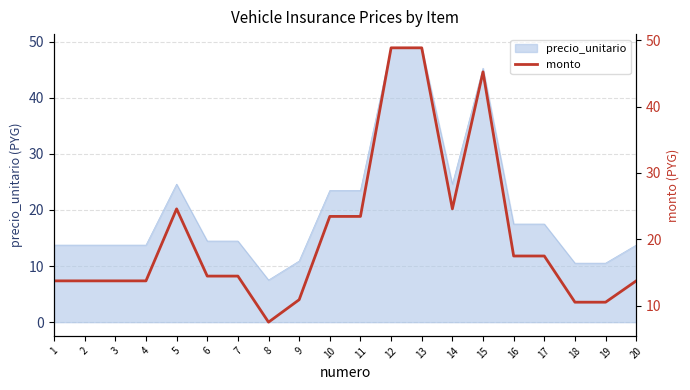

What is the value of the 6th point from the left?

14.4